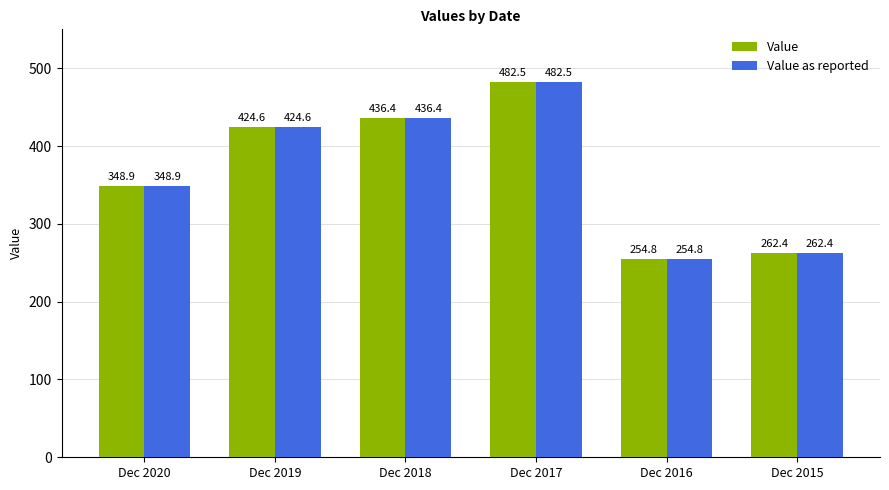

What is the greatest value displayed?

482.5